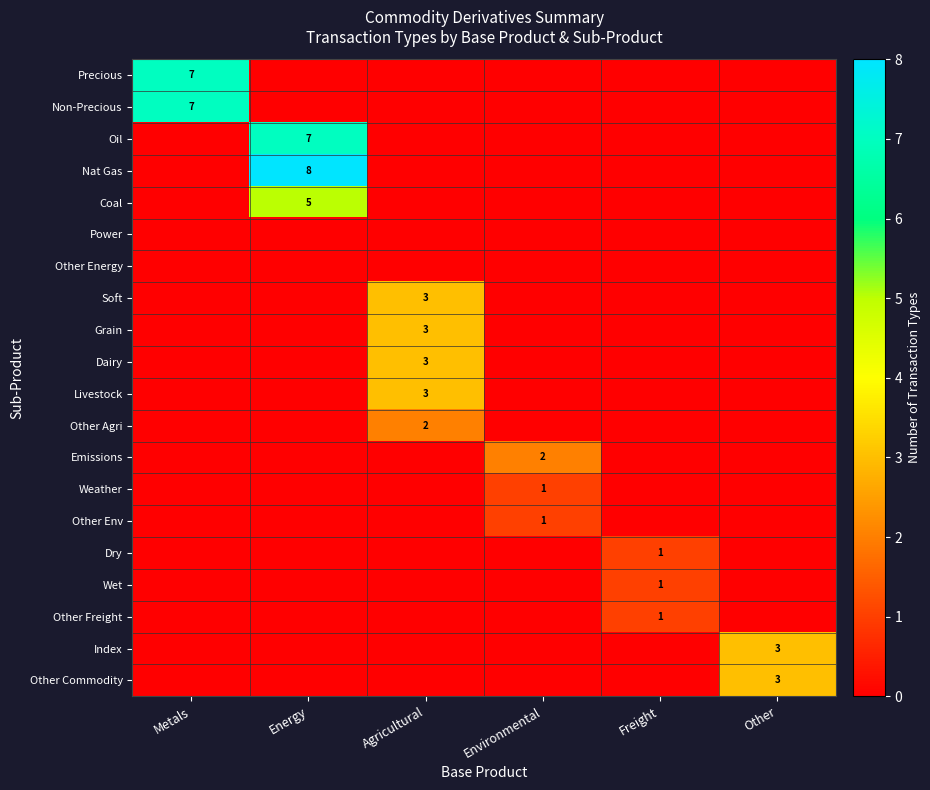

At which category is the sum across all series the highest?

Energy